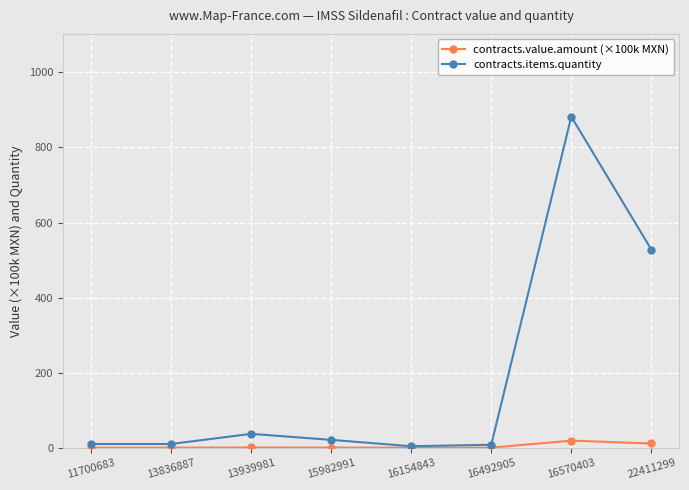

The contracts.items.quantity series shows 1154.4 at 16570403. True or false?

False